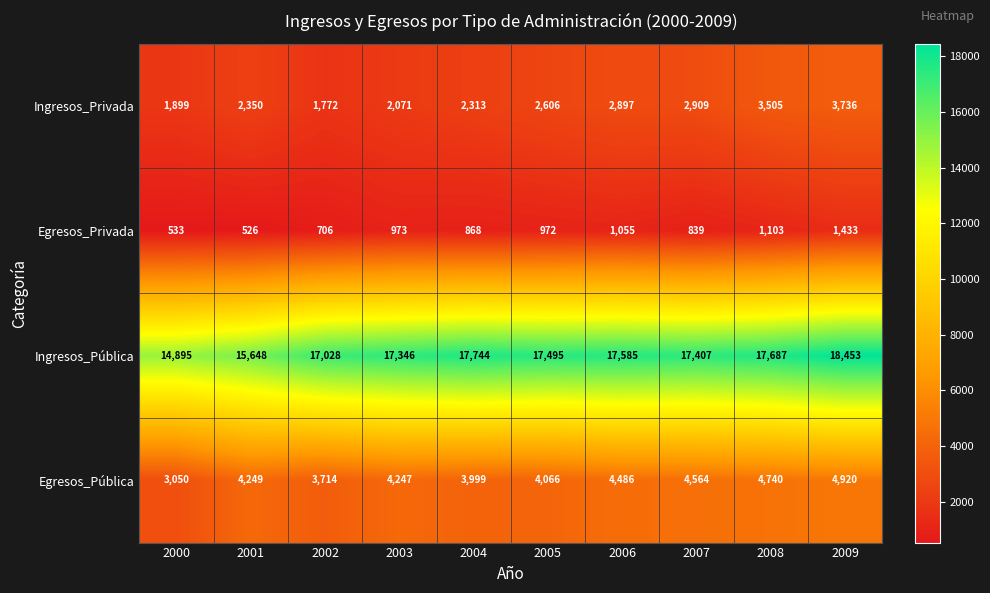

Read the Ingresos_Privada value at 2001, to the nearest 10.

2350